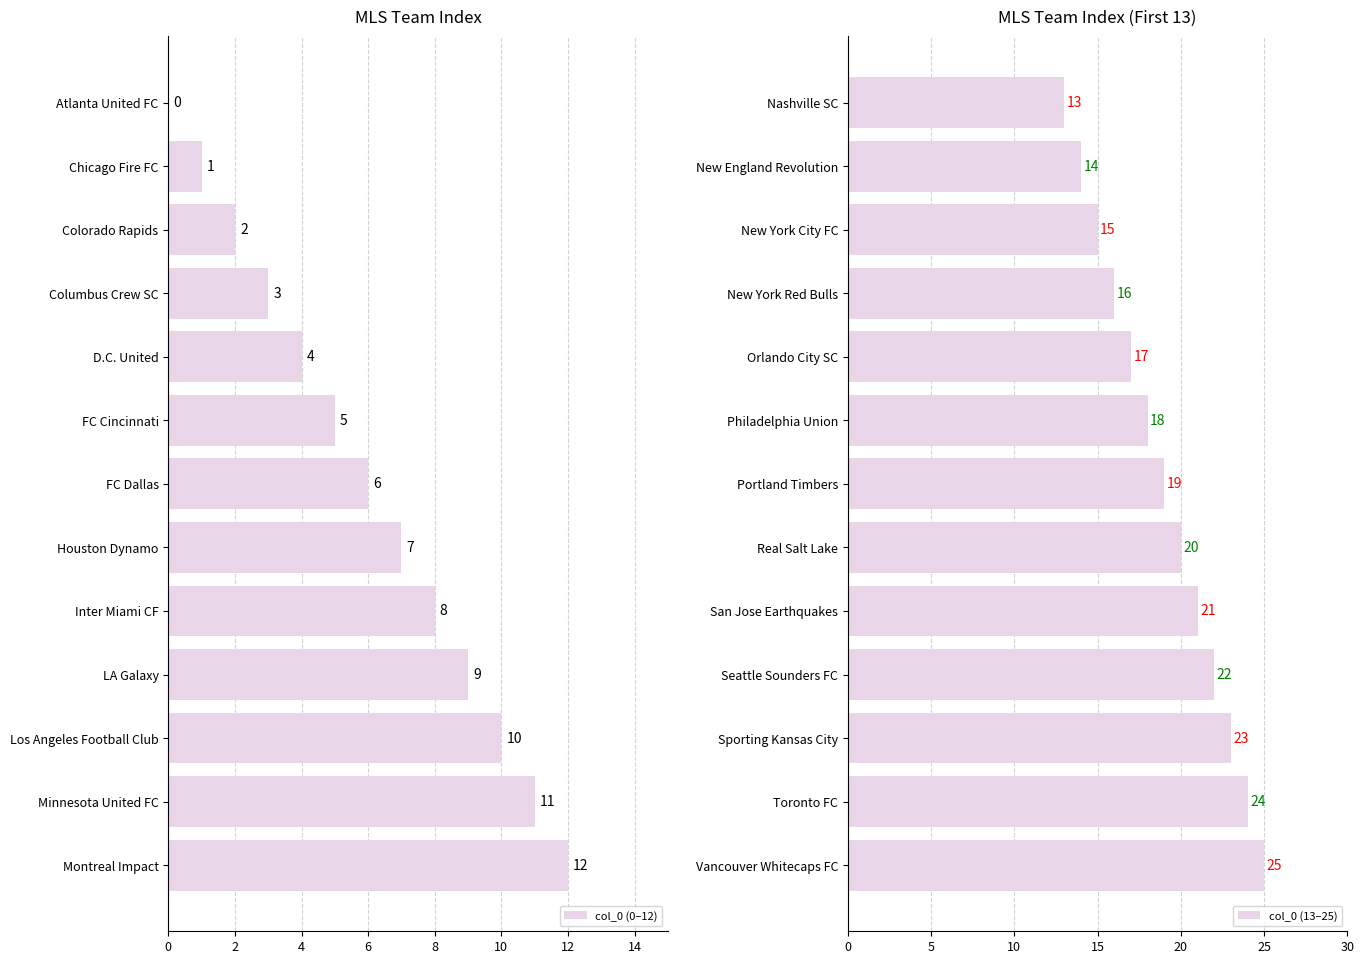

What is the greatest value displayed?

25